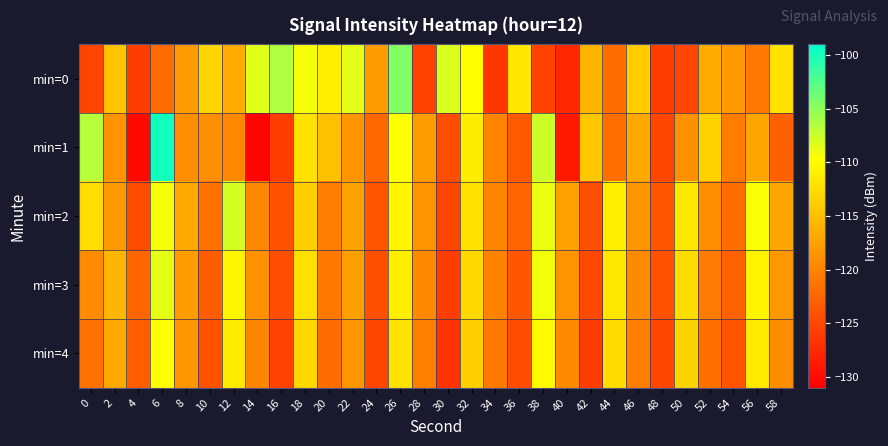

What is the difference between the highest and lowest values at 58?

10.7